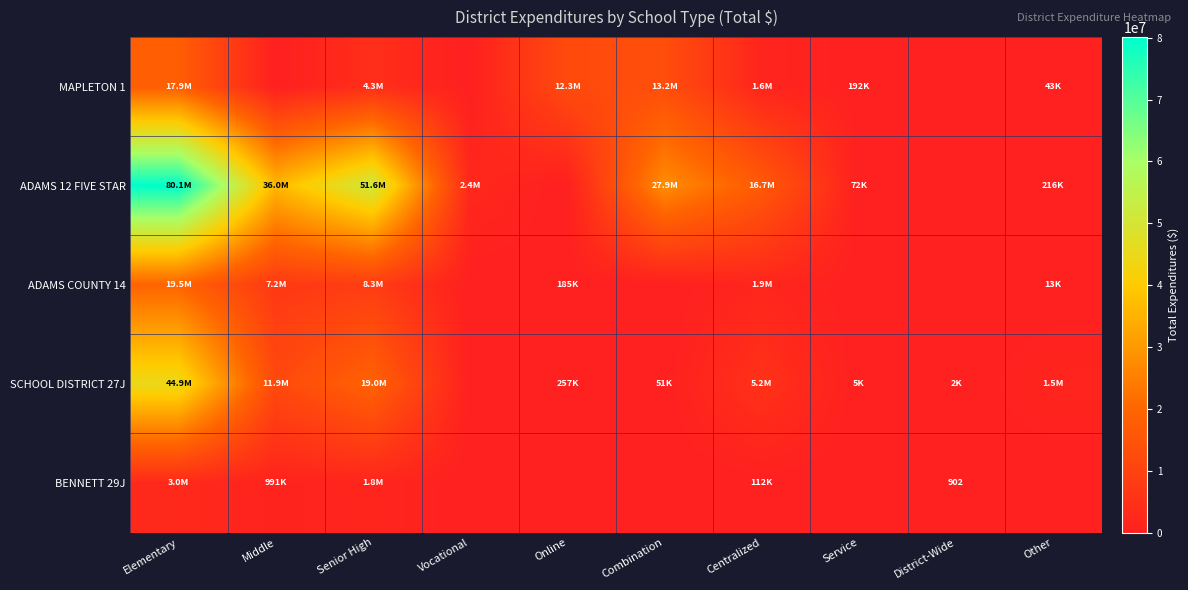

At how many categories does at least one series exceed 44836751?

2